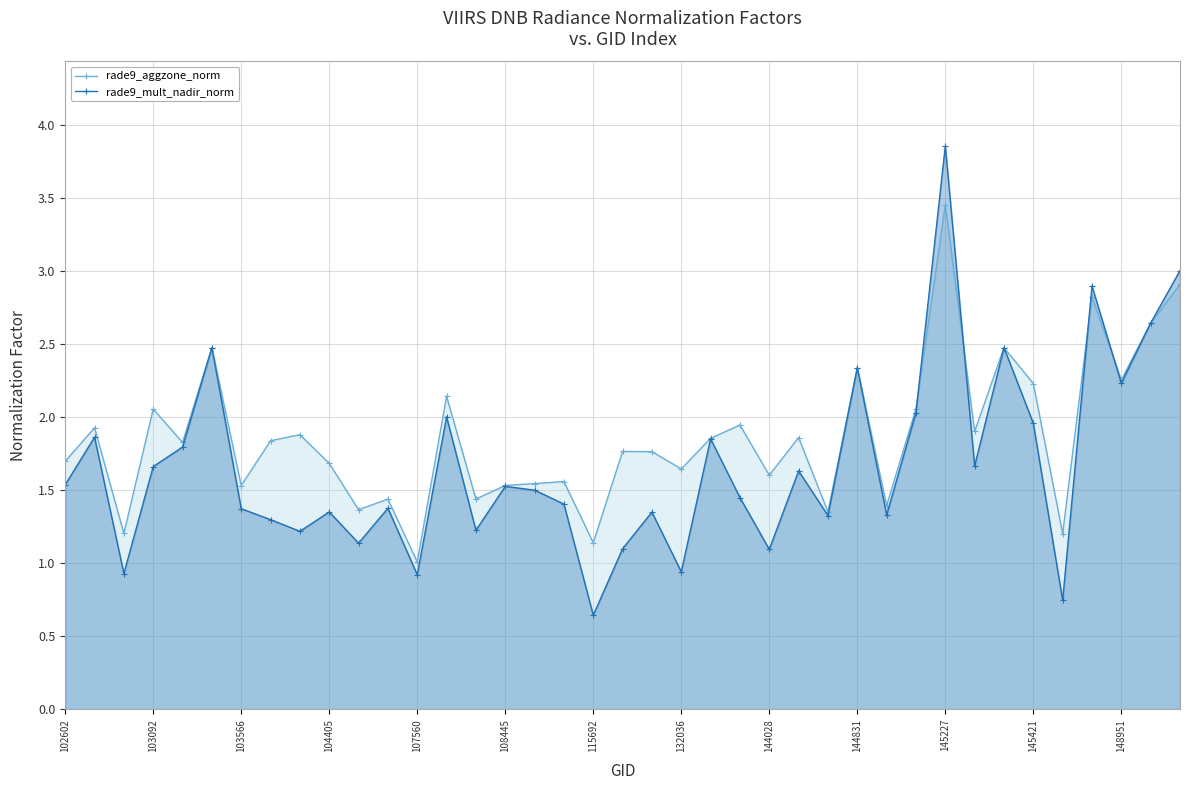

Which series has the widest spread of values?

rade9_mult_nadir_norm